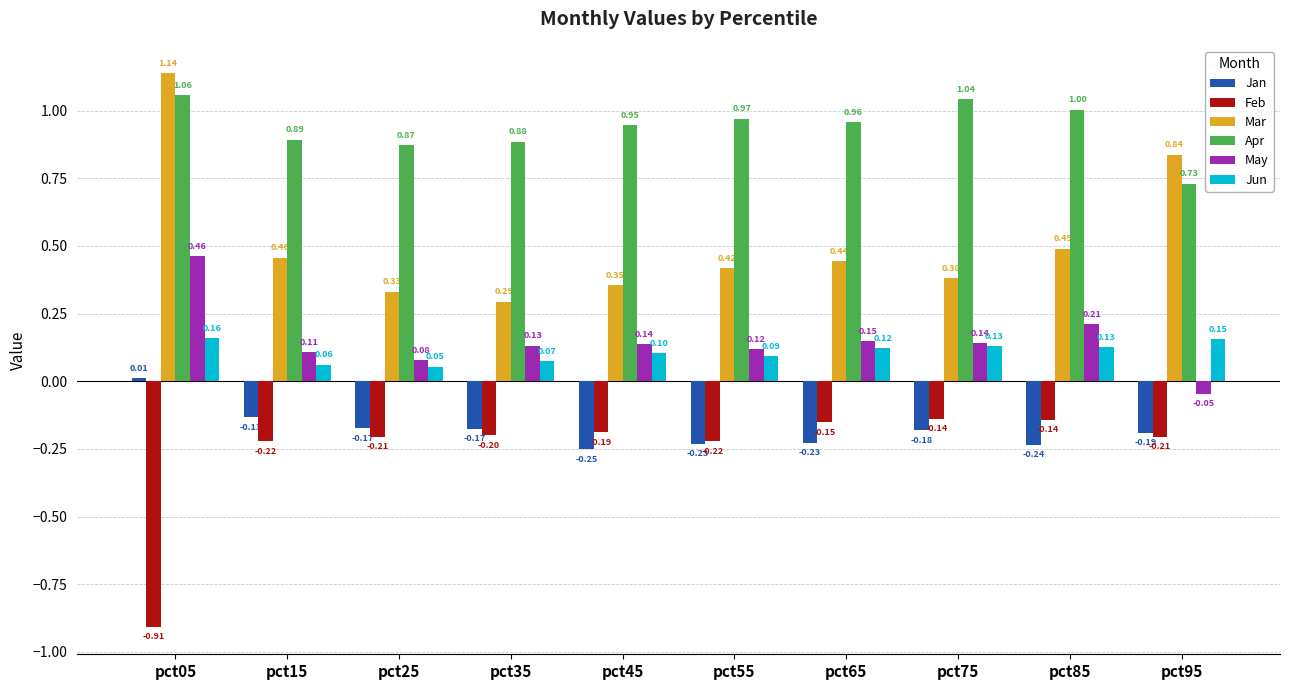

At which label is Mar closest to 0?

pct35